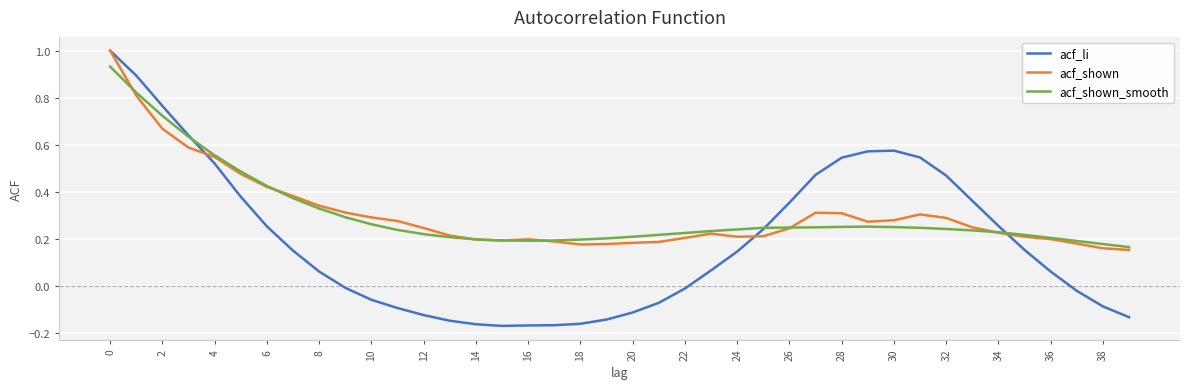

What is the maximum value shown in the chart?

1.0